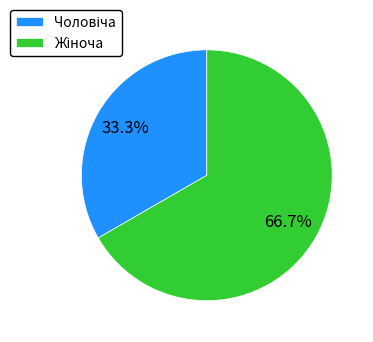

To the nearest percent, what is the difference between the largest and smallest slice percentages?

33%